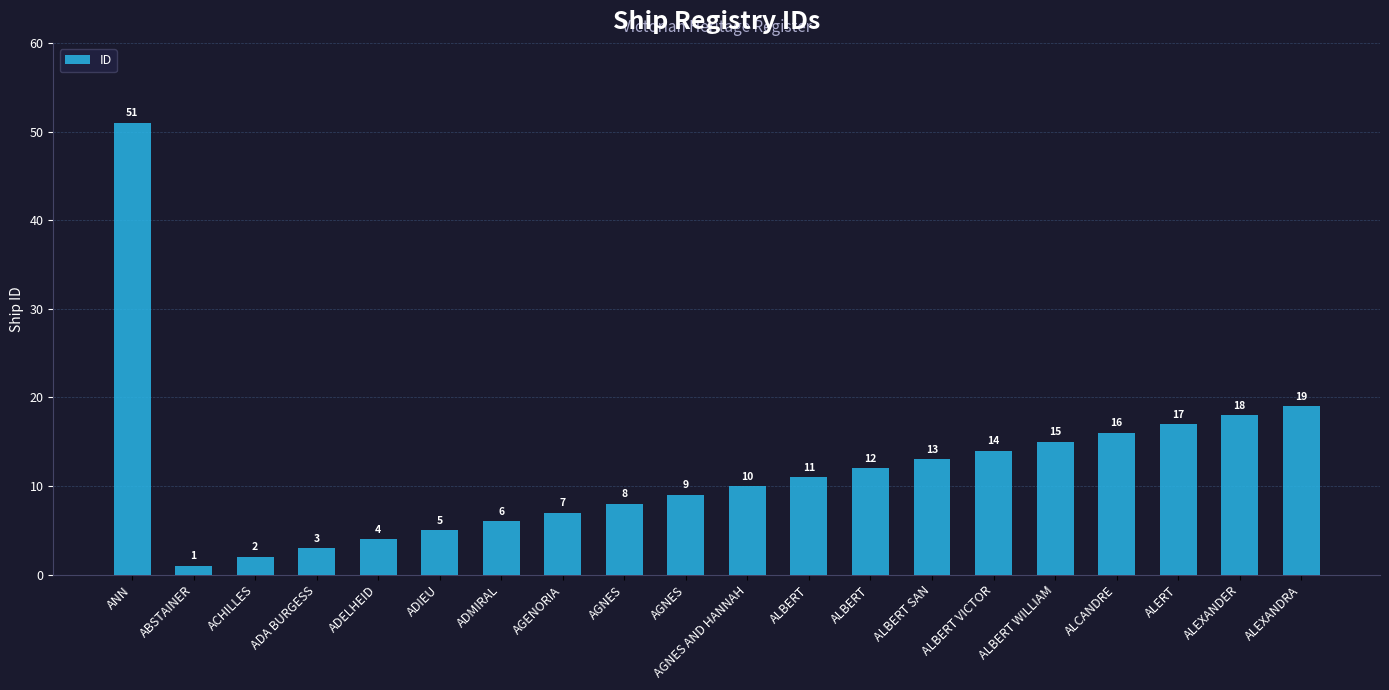

How many bars are there in total?

20